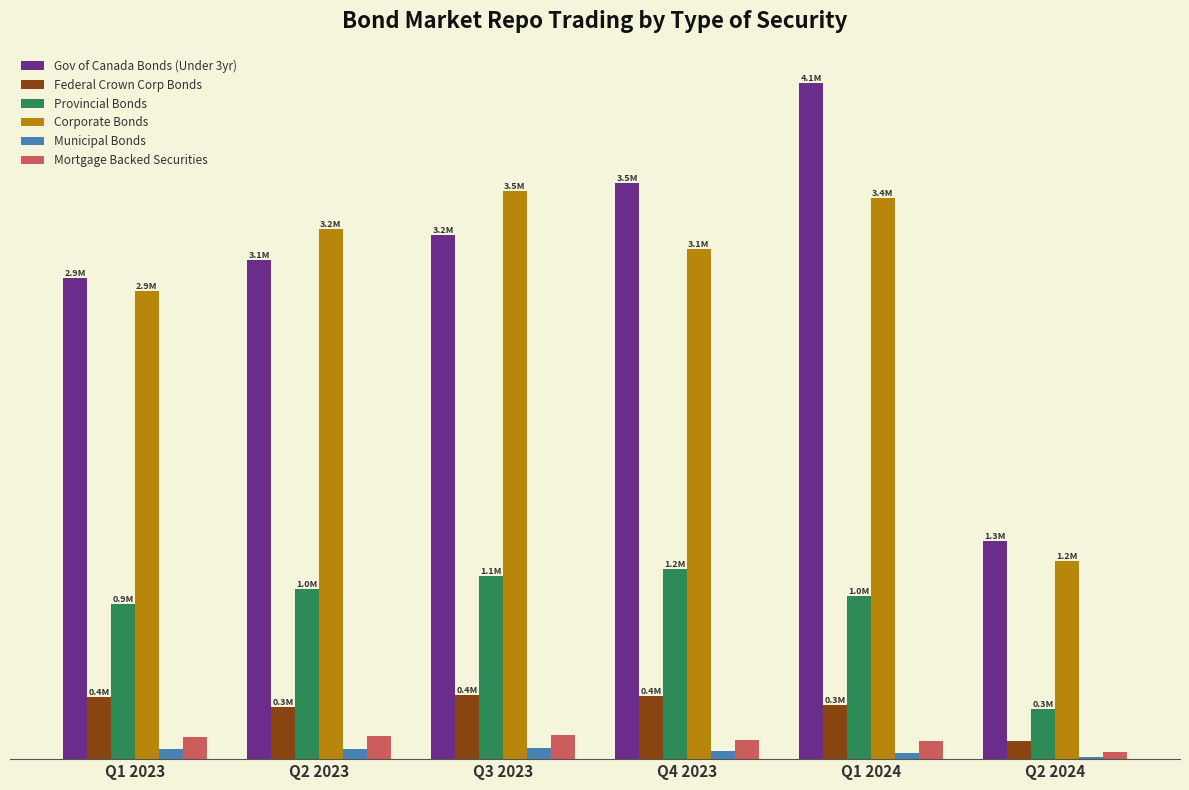

What is the difference between the highest and lowest values at Q2 2024?

1317882.7